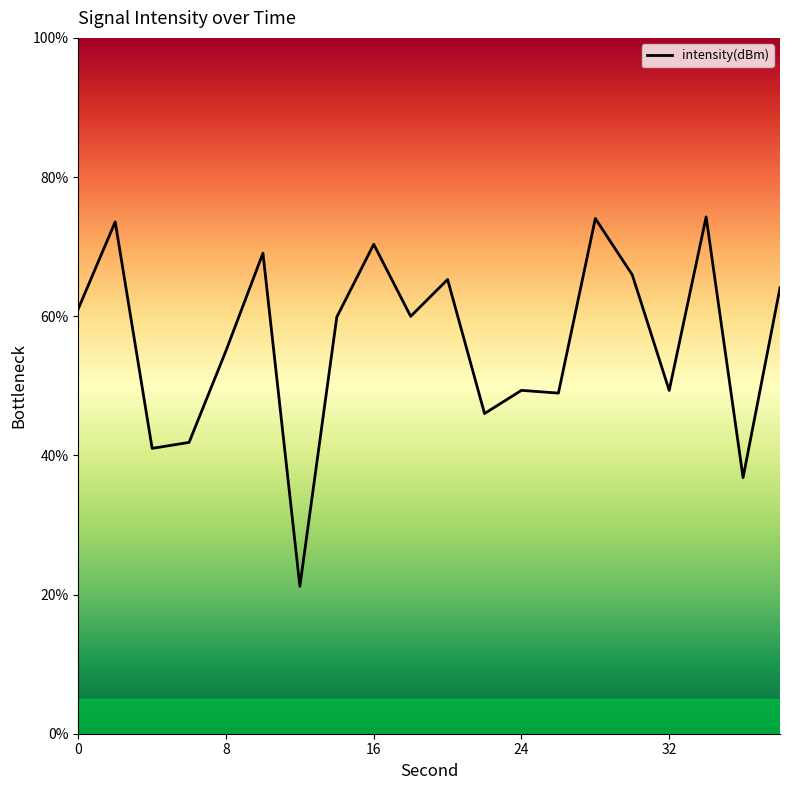

What is the smallest value displayed?

21.2